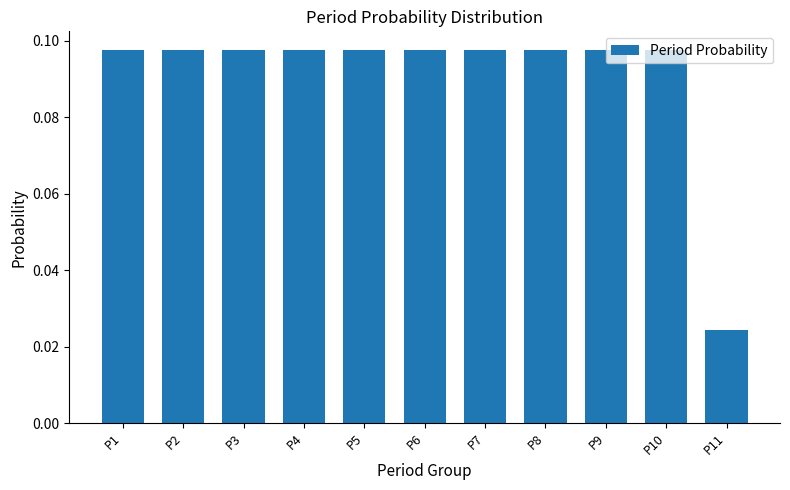

What is the sum of all values?

1.0